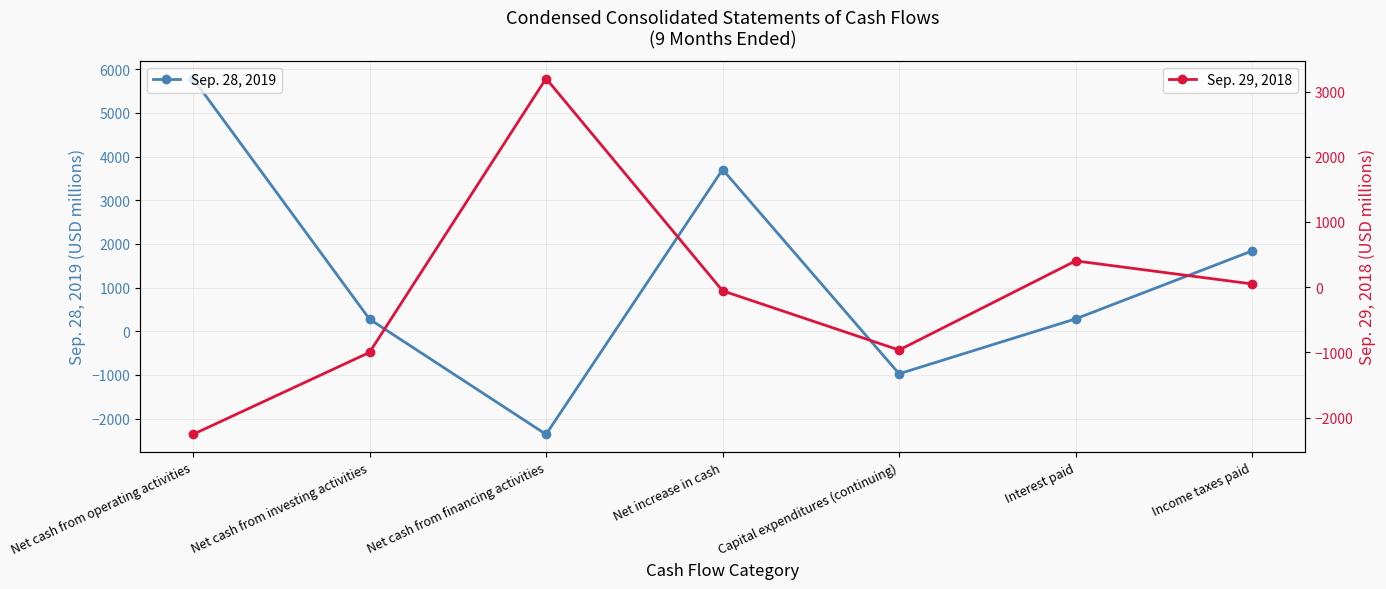

How many intersections are there between Sep. 28, 2019 and Sep. 29, 2018?

4